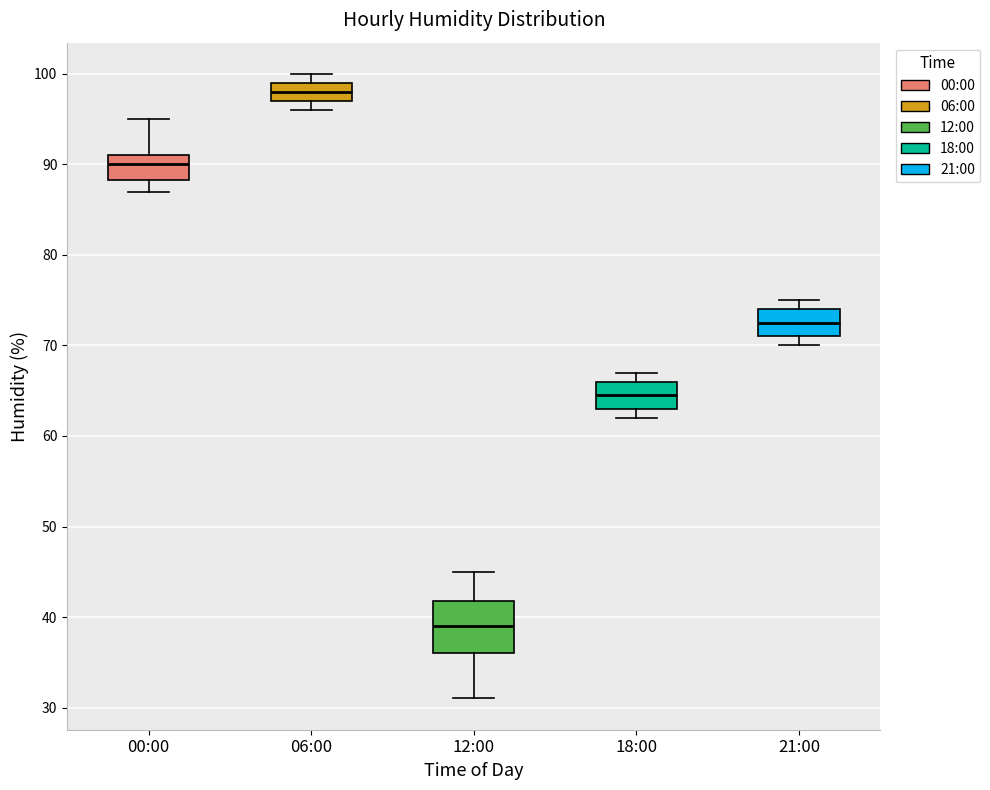

Where is the lower edge of the box for 18:00 on the y-axis? The values are not printed on the chart, so give them approximately, as read against the axis.

63